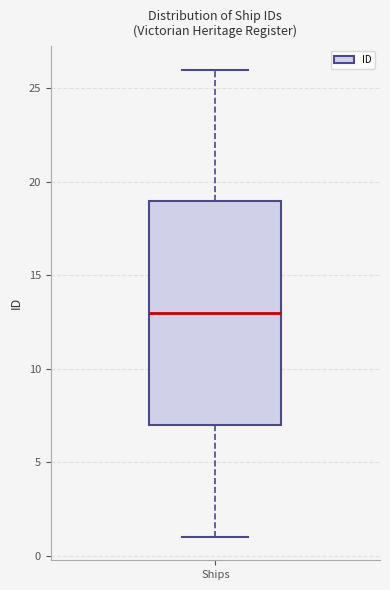

Read this box plot against the y-axis: the position of the median line, the range covered by the box, and the ends of both whiskers. The values are not printed on the chart, so give them approximately, as read against the axis.

median 13, box 7 to 19, whiskers 1 to 26